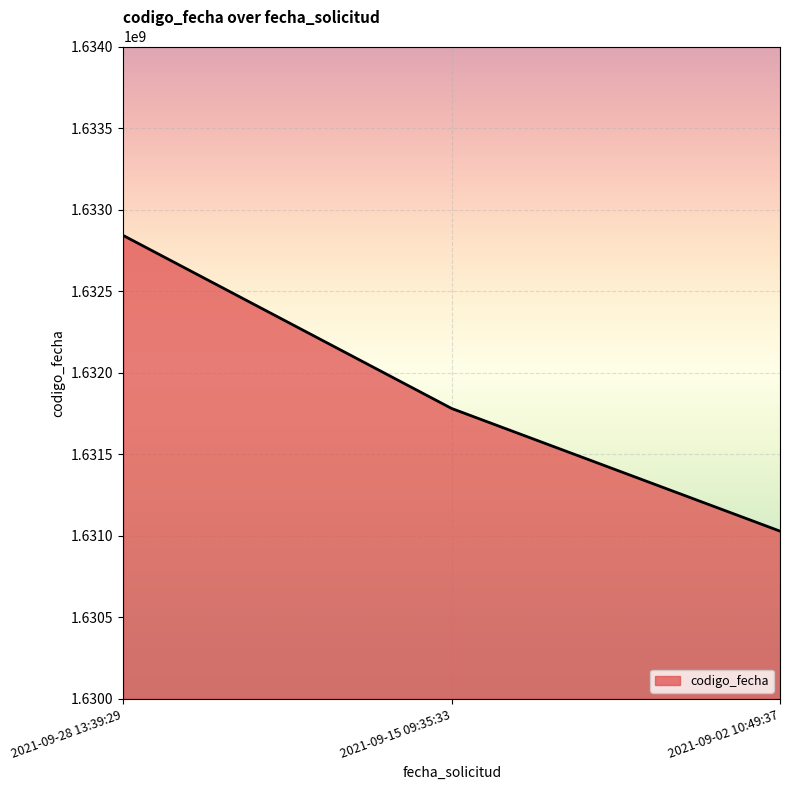

List the labels in order of value, smallest first.

2021-09-02 10:49:37, 2021-09-15 09:35:33, 2021-09-28 13:39:29